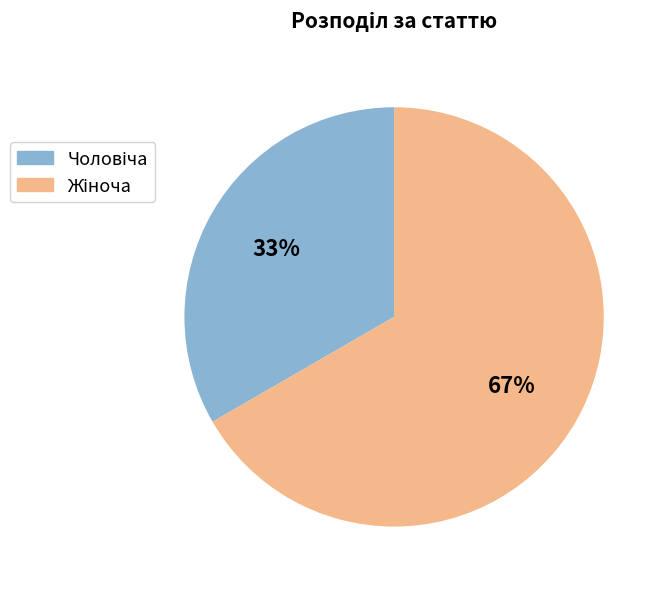

Is there a majority slice in this chart?

Yes